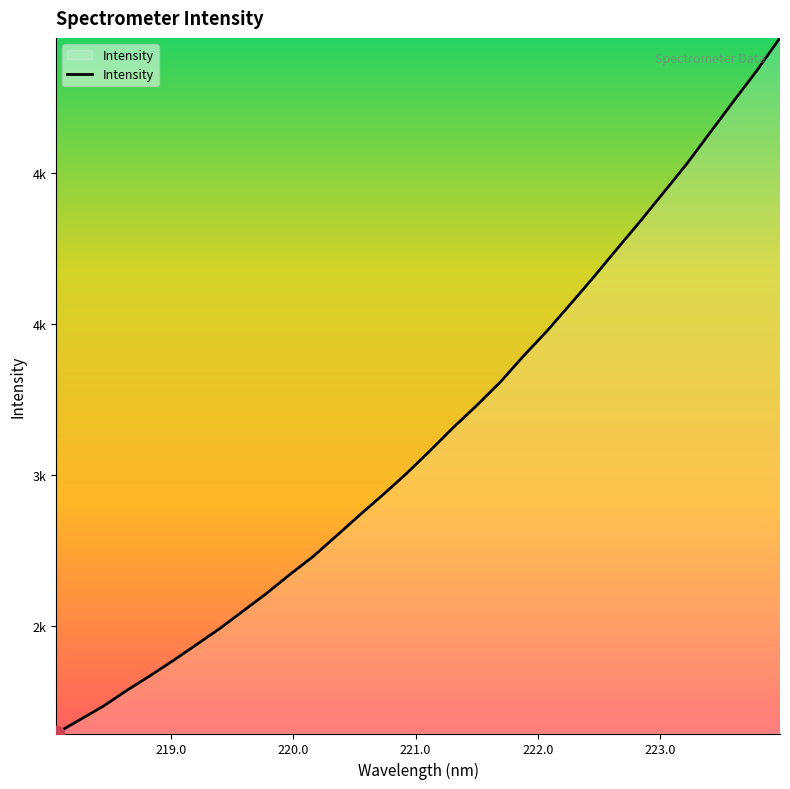

What is the label of the 3rd point from the left?

220.0